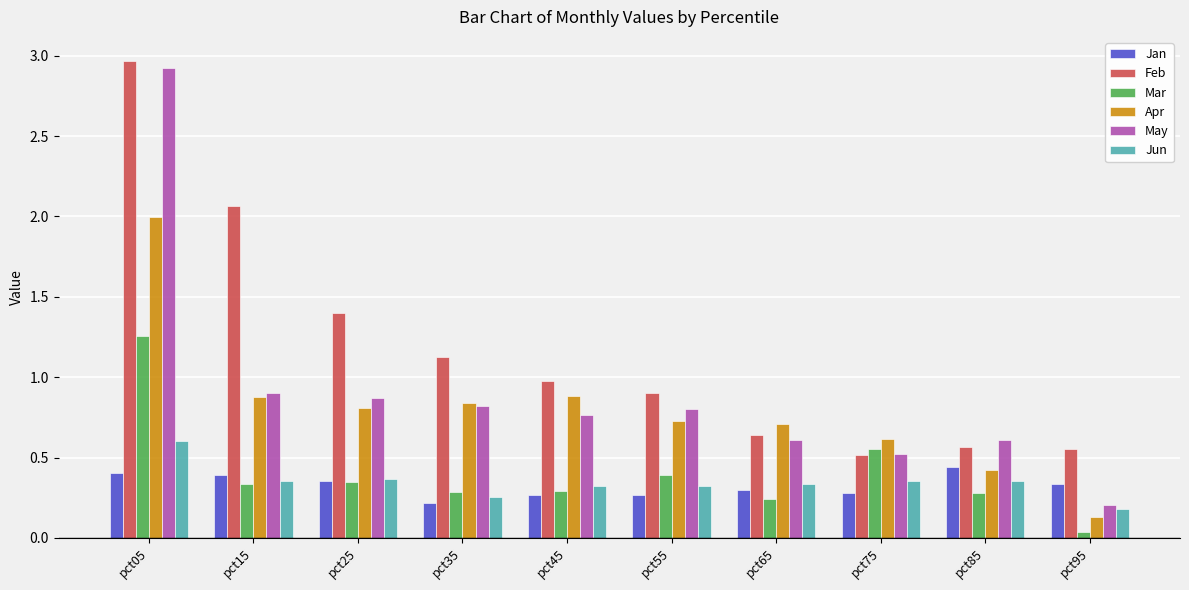

At which category does the chart reach its peak across all series?

pct05